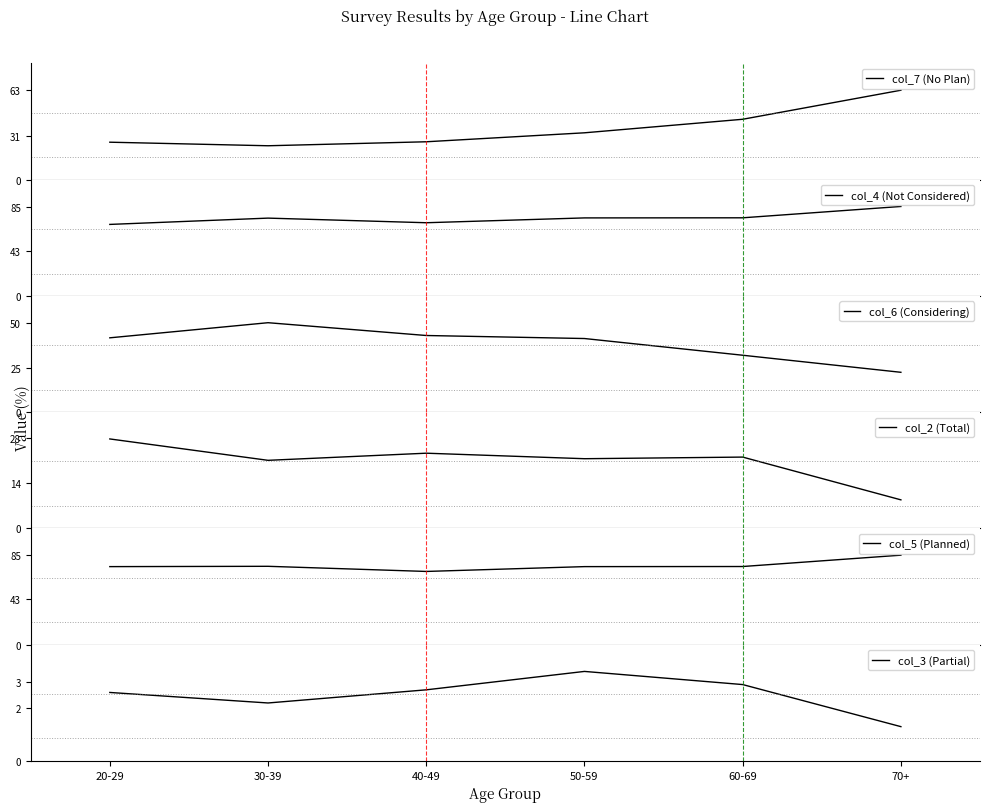

What is the label of the 5th point from the right?

30-39